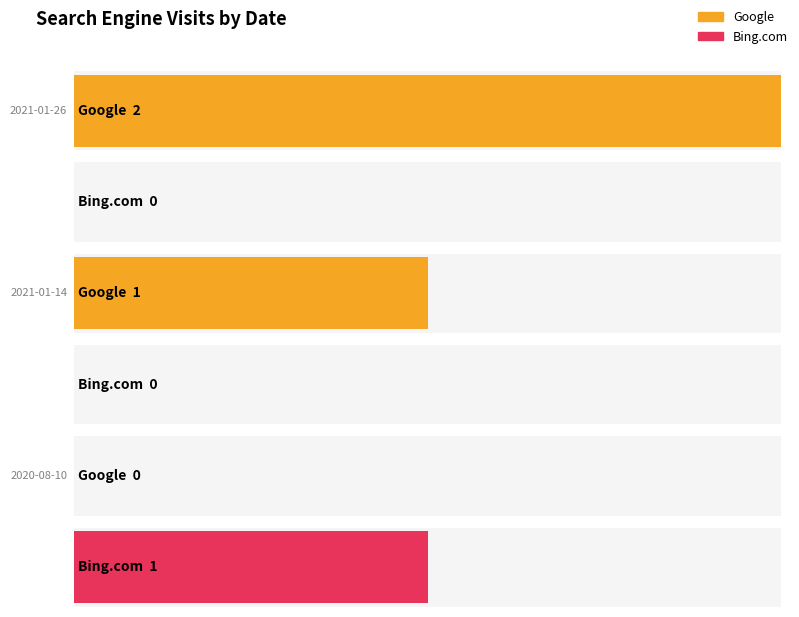

Reading left to right, list all the values displayed in this chart.

Google: 2021-01-26=2	2021-01-14=1	2020-08-10=0
Bing.com: 2021-01-26=0	2021-01-14=0	2020-08-10=1